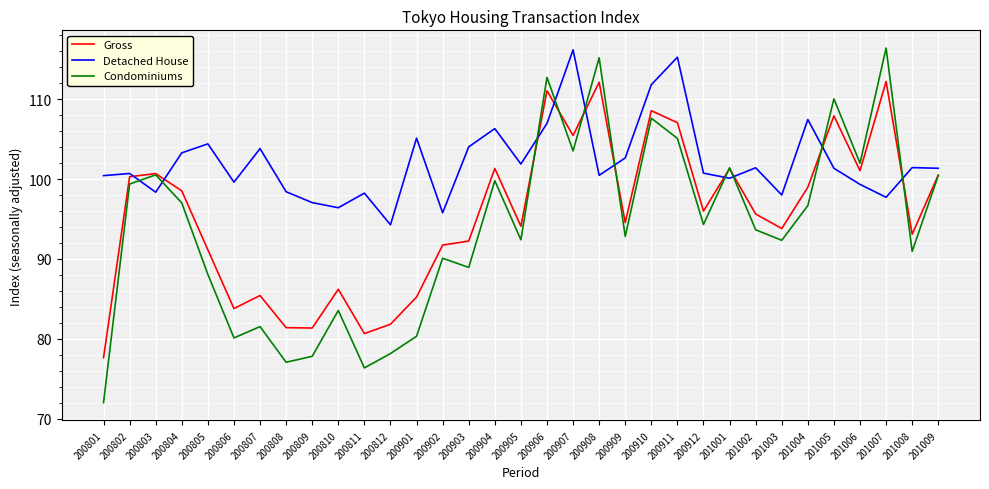

What is the difference between the Gross values at 200905 and 201006?

7.0